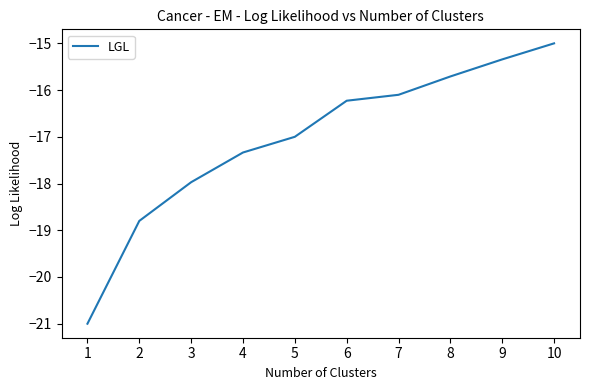

The value at 6 is -6.5. True or false?

False